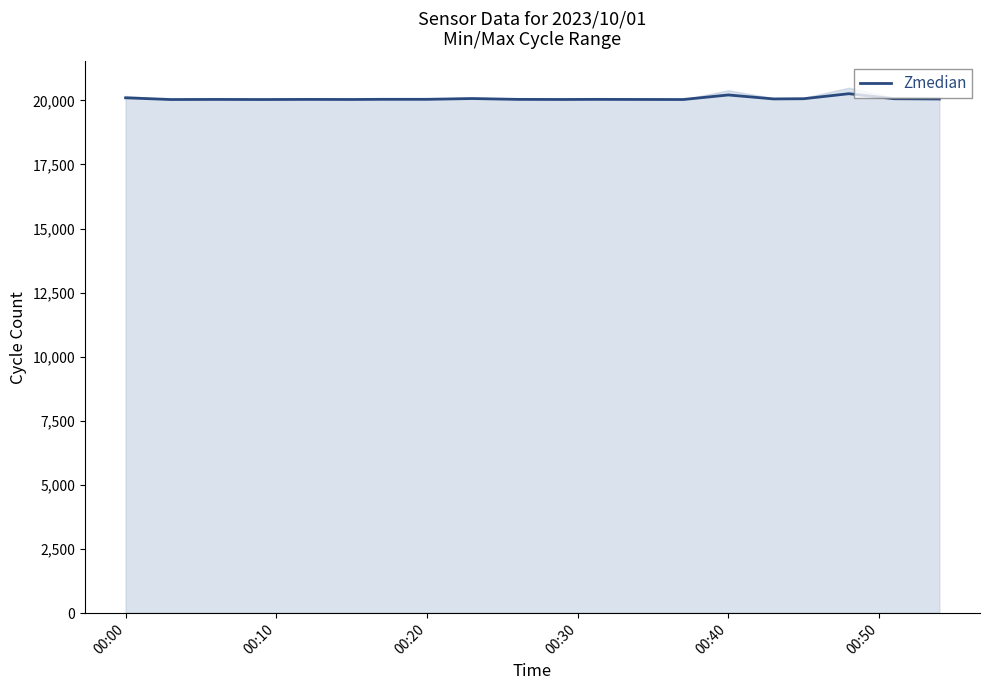

What is the highest value of the Zmedian series?

20261